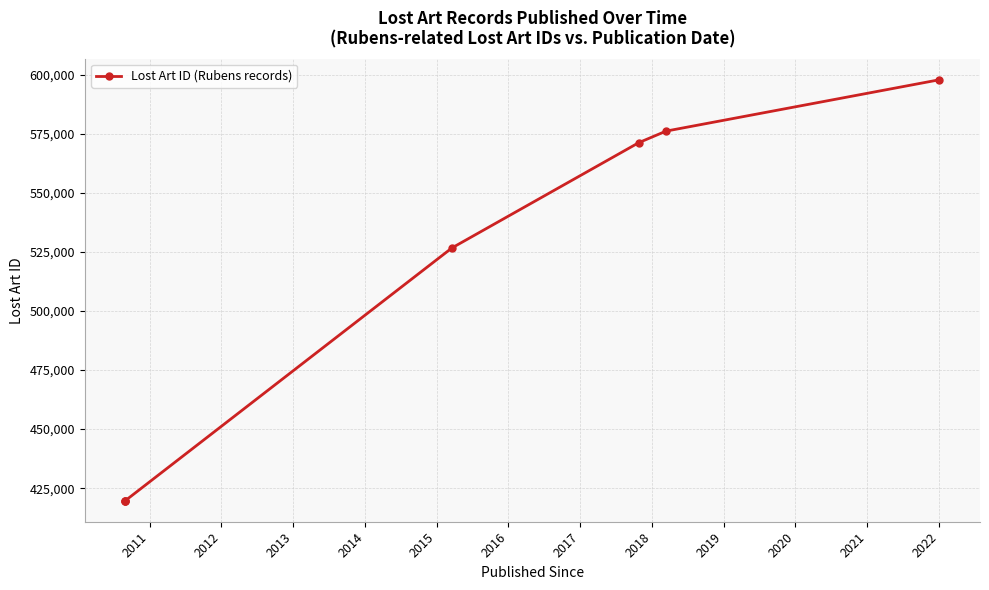

Does the chart have visible grid lines?

Yes